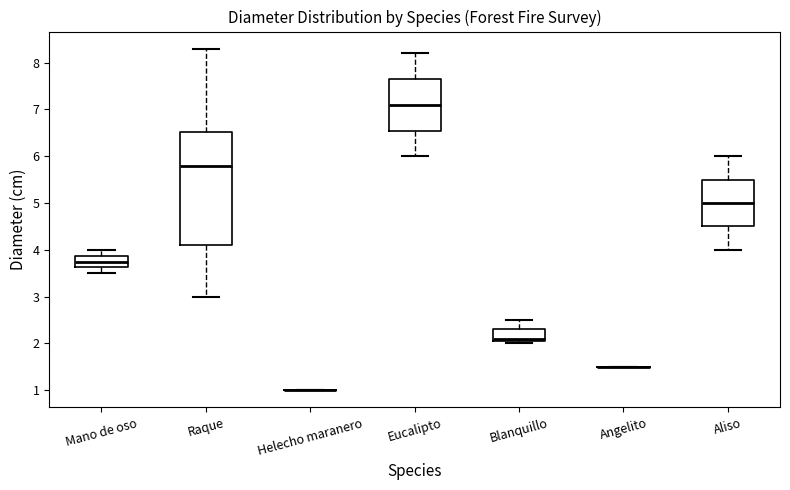

Where is the lower edge of the box for Aliso on the y-axis? The values are not printed on the chart, so give them approximately, as read against the axis.

4.5